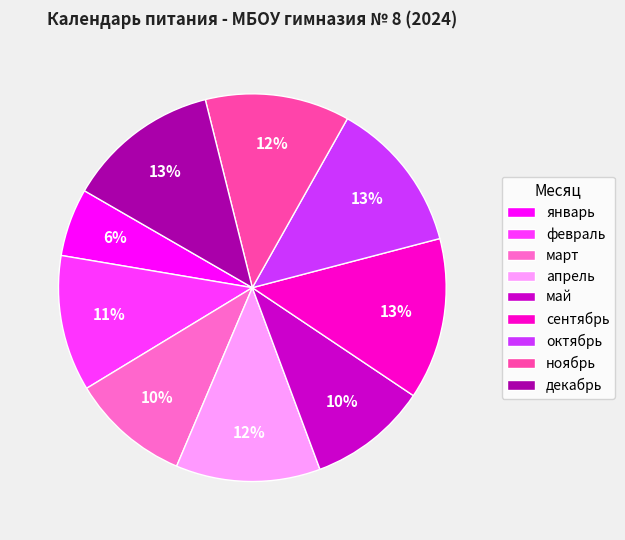

To the nearest percent, what portion does сентябрь represent?

13%